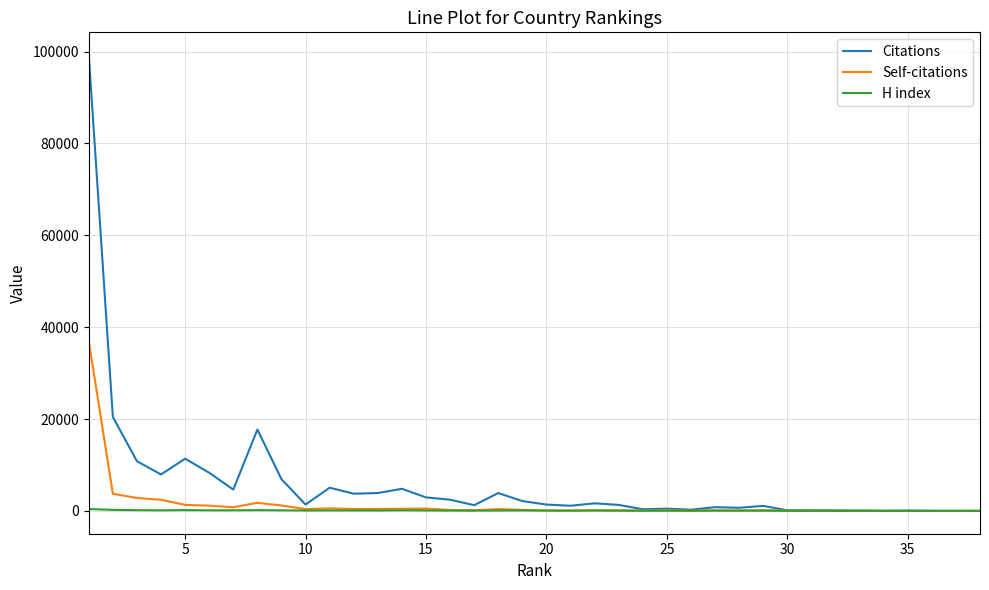

What is the maximum value shown in the chart?

99241